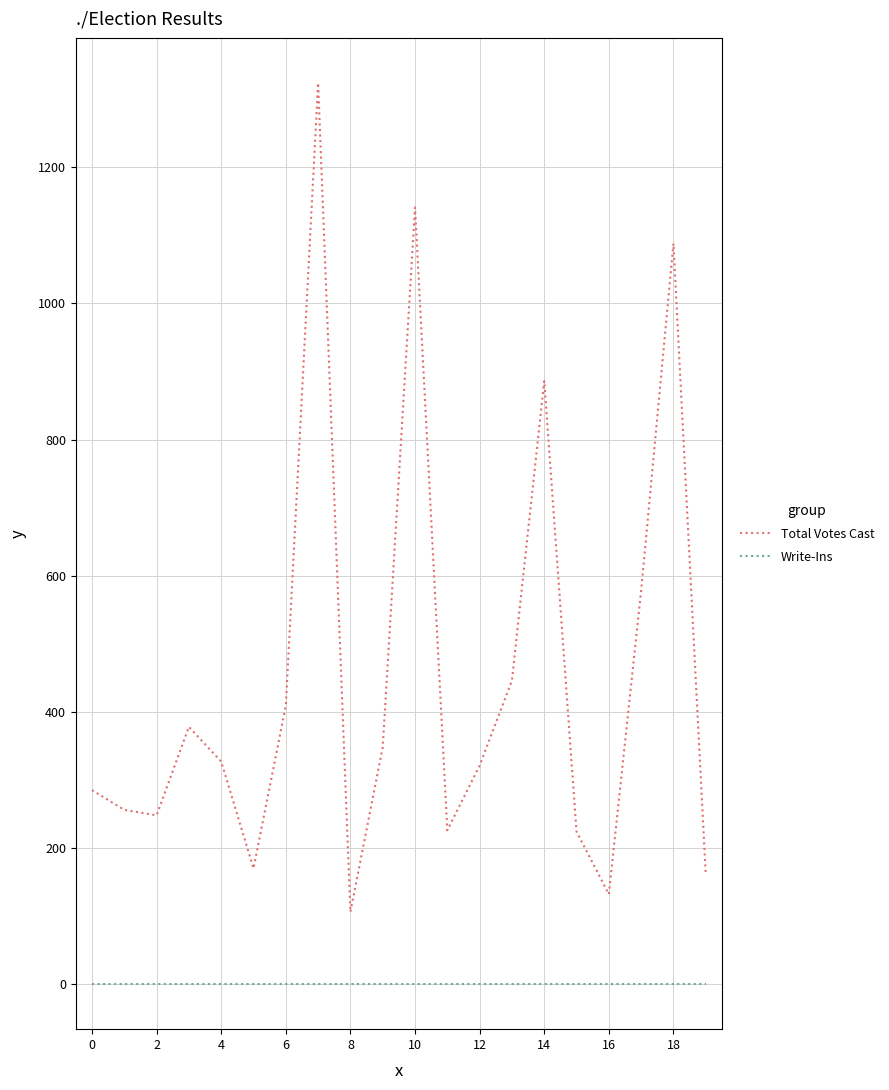

What is the highest value of the Total Votes Cast series?

1324